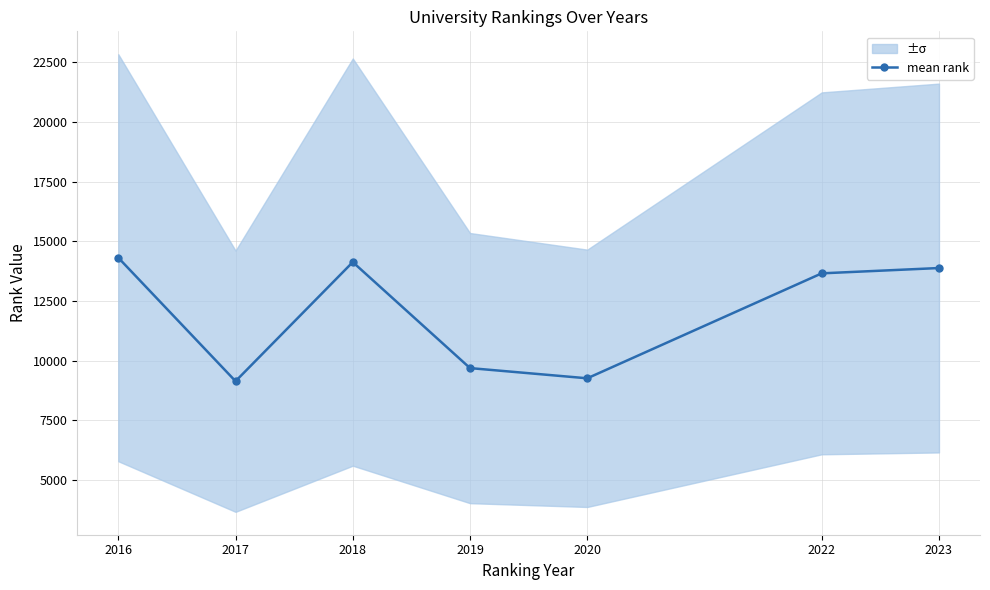

Does the chart have visible grid lines?

Yes